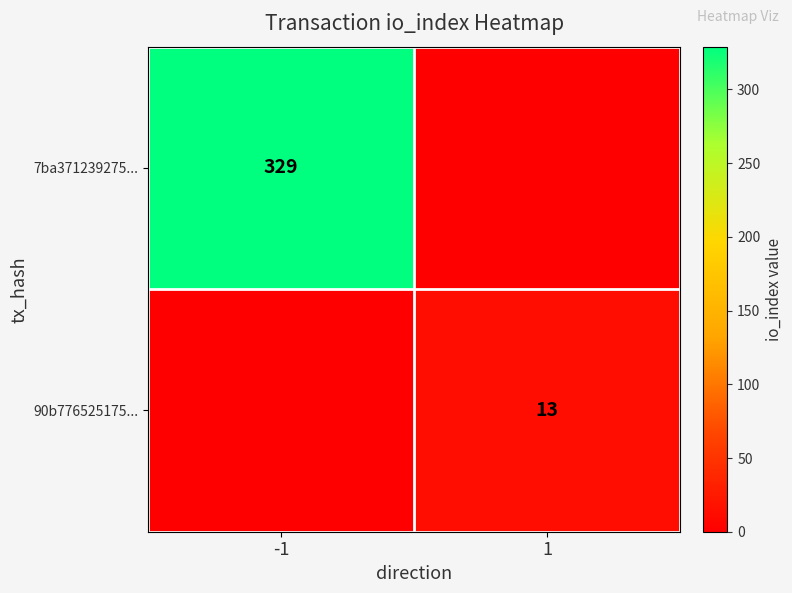

True or false: 7ba371239275... has a value of 329 at -1.

True